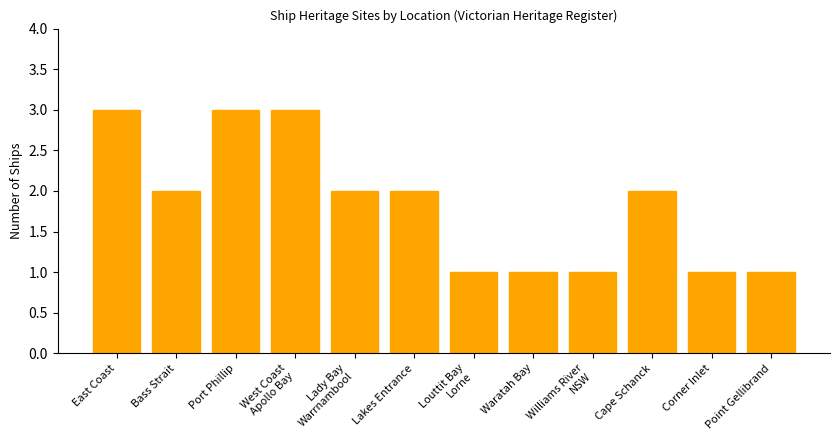

How many distinct data groups are displayed?

1